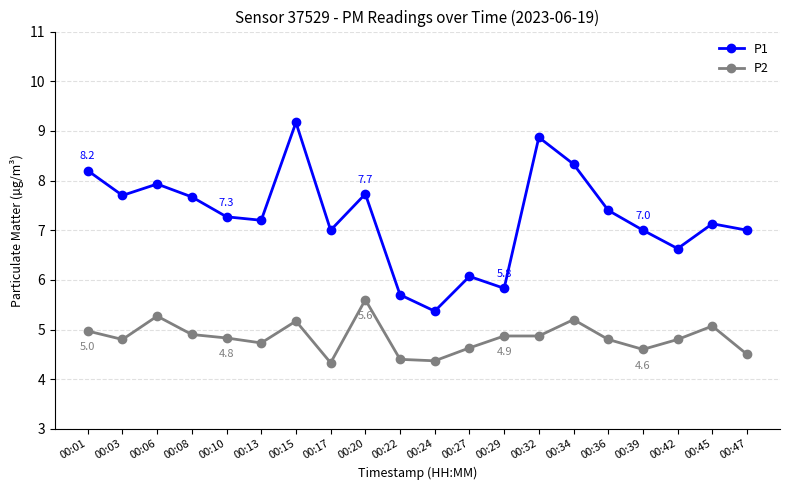

True or false: P1 and P2 cross at least once.

False